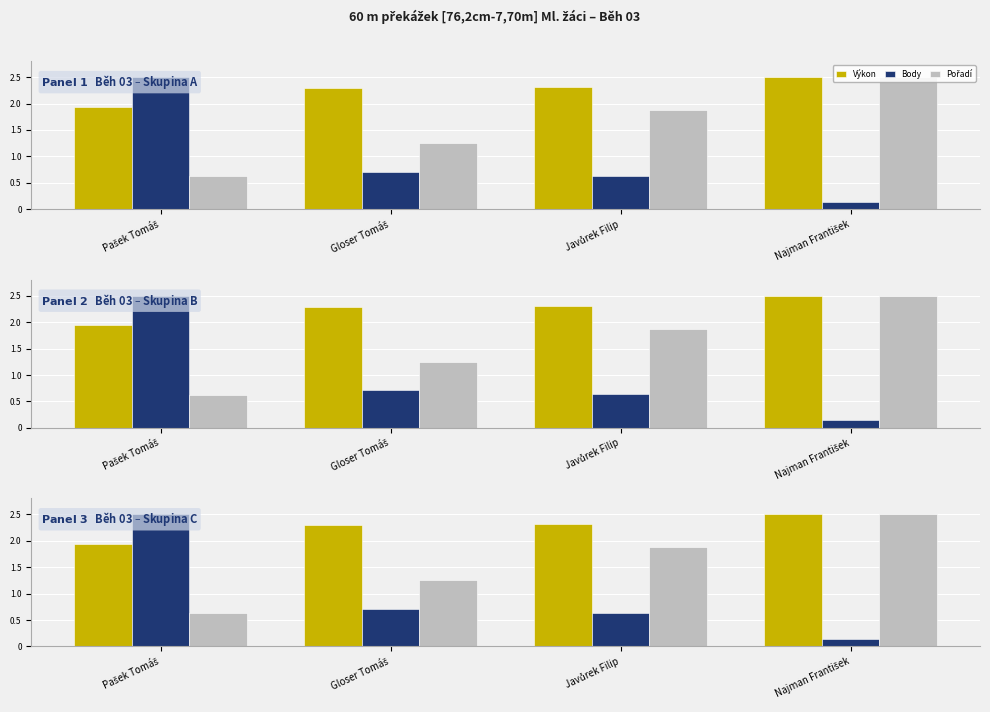

Between Gloser Tomáš and Najman František, which series saw the biggest shift?

Pořadí